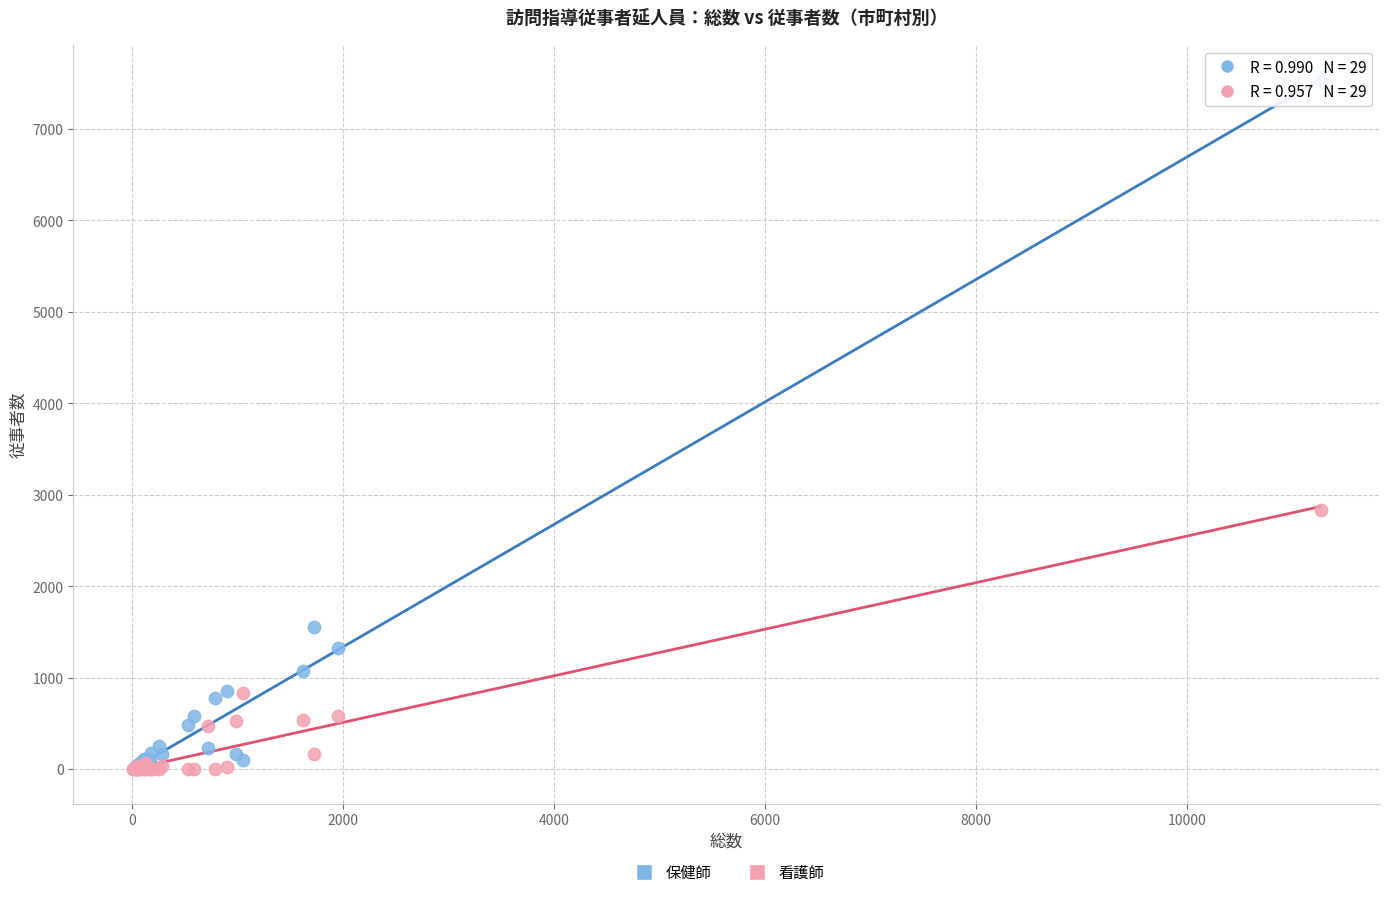

What are all the series names shown in the legend?

保健師, 看護師